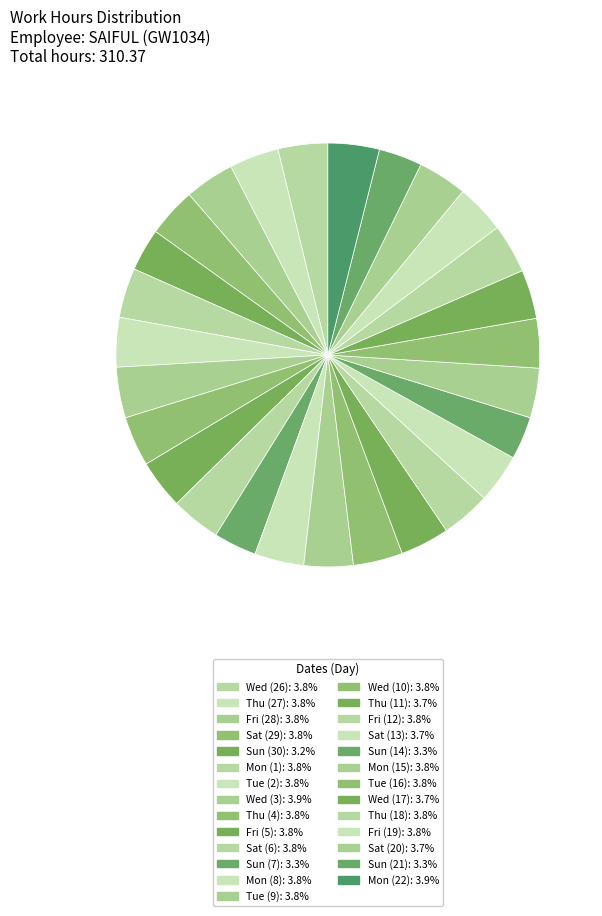

To the nearest percent, what percentage of the pie is Mon (22)?

4%